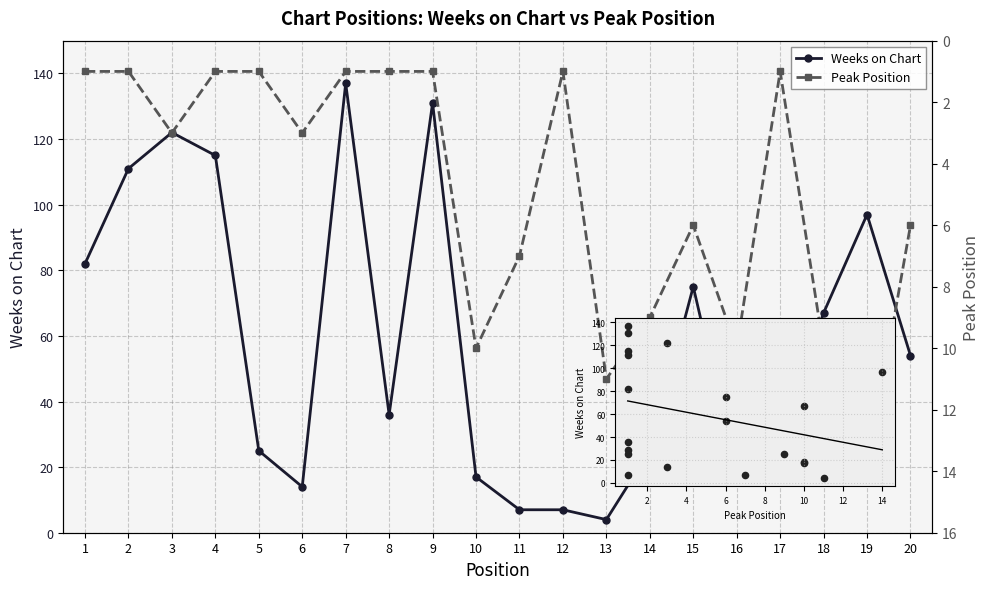

Which series has the largest total across all categories?

Weeks on Chart